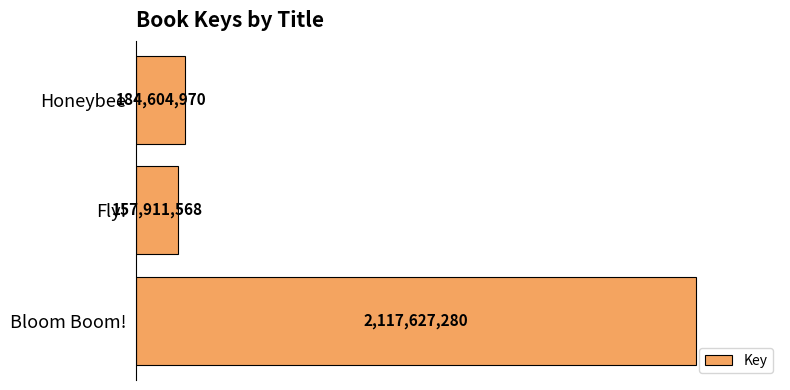

Rank the categories by value from lowest to highest.

Fly!, Honeybee, Bloom Boom!